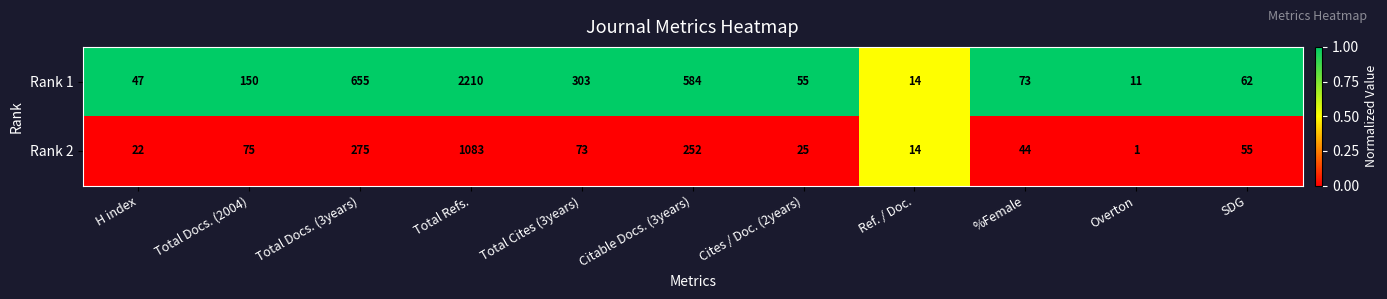

How many categories are shown in the chart?

11